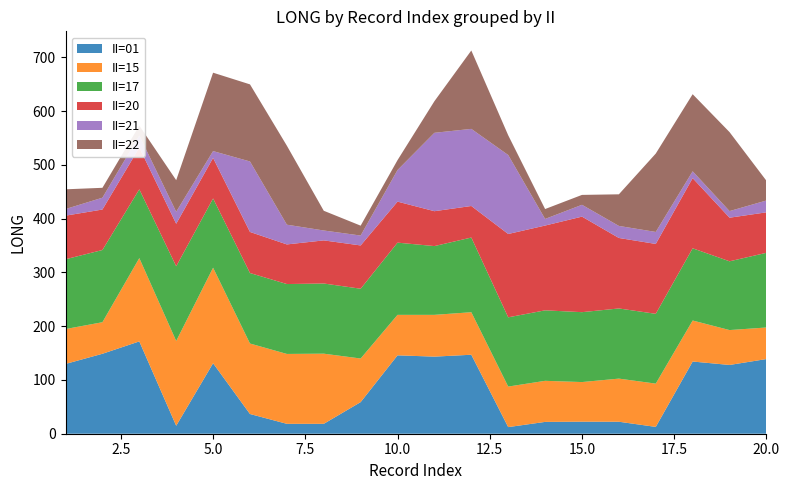

Reading left to right, list all the values displayed in this chart.

II=01: 129.8	148.7	171.7	14.8	131.1	36.7	18.4	18.4	58.8	145.8	143.4	146.9	12.3	22.0	22.4	22.3	12.7	134.3	127.9	138.9
II=15: 64.9	58.7	155.0	157.7	177.7	131.1	130.0	130.5	81.1	75.3	77.7	79.1	75.4	76.4	73.7	80.2	80.5	76.3	64.9	58.7
II=17: 129.8	134.3	127.9	138.9	128.8	131.1	130.0	130.5	129.8	134.3	127.9	138.9	128.8	131.1	130.0	130.5	129.8	134.3	127.9	138.9
II=20: 81.1	75.3	77.7	79.1	75.4	76.4	73.7	80.2	80.5	76.3	64.9	58.7	155.0	157.7	177.7	131.1	130.0	130.5	81.1	75.3
II=21: 12.3	22.0	22.4	22.3	12.7	131.1	36.7	18.4	18.4	58.8	145.8	143.4	146.9	12.3	22.0	22.4	22.3	12.7	12.3	22.0
II=22: 36.7	18.4	18.4	58.8	145.8	143.4	146.9	36.7	18.4	18.4	58.8	145.8	36.7	18.4	18.4	58.8	145.8	143.4	146.9	36.7